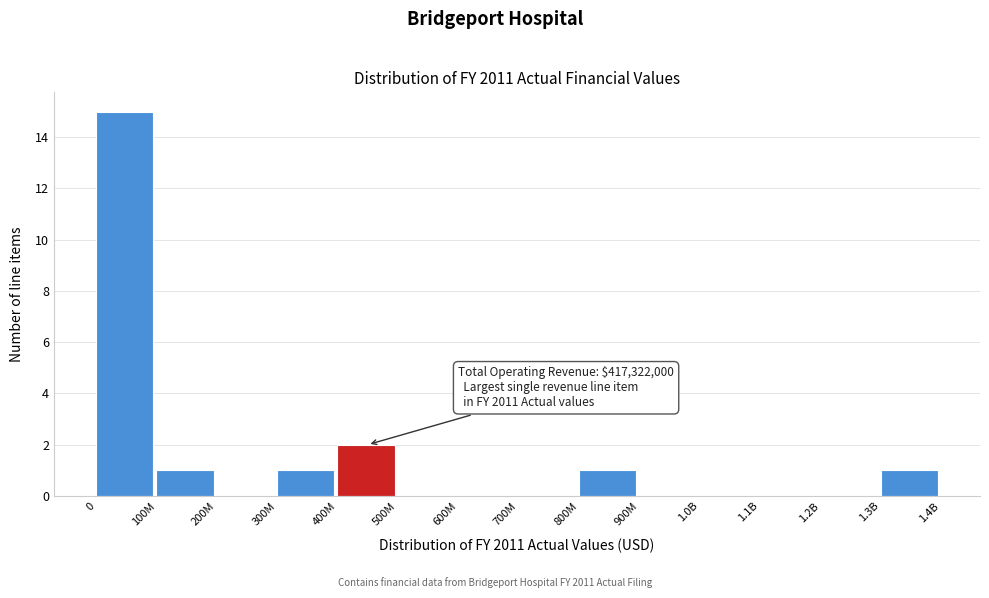

Reading left to right, what are all the values shown in this chart?

0=15	100M=1	200M=0	300M=1	400M=2	500M=0	600M=0	700M=0	800M=1	900M=0	1.0B=0	1.1B=0	1.2B=0	1.3B=1